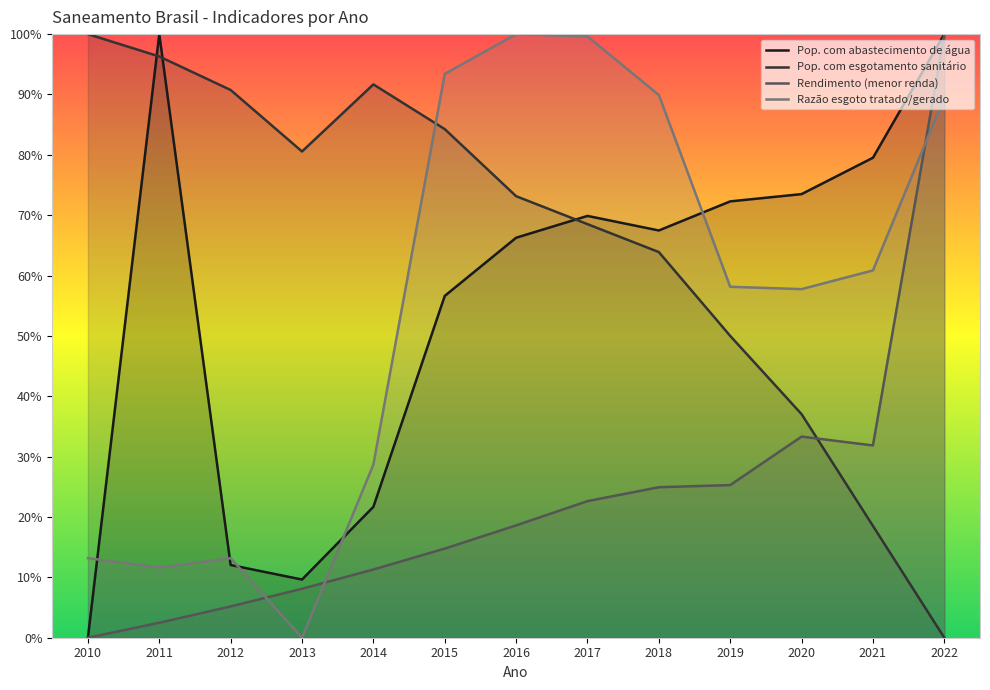

Reading right to left, extract all data points from this chart.

Pop. com abastecimento de água: 1.0	0.8	0.7	0.7	0.7	0.7	0.7	0.6	0.2	0.1	0.1	1.0	0.0
Pop. com esgotamento sanitário: 0.0	0.2	0.4	0.5	0.6	0.7	0.7	0.8	0.9	0.8	0.9	1.0	1.0
Rendimento (menor renda): 1.0	0.3	0.3	0.3	0.2	0.2	0.2	0.1	0.1	0.1	0.1	0.0	0.0
Razão esgoto tratado/gerado: 0.9	0.6	0.6	0.6	0.9	1.0	1.0	0.9	0.3	0.0	0.1	0.1	0.1